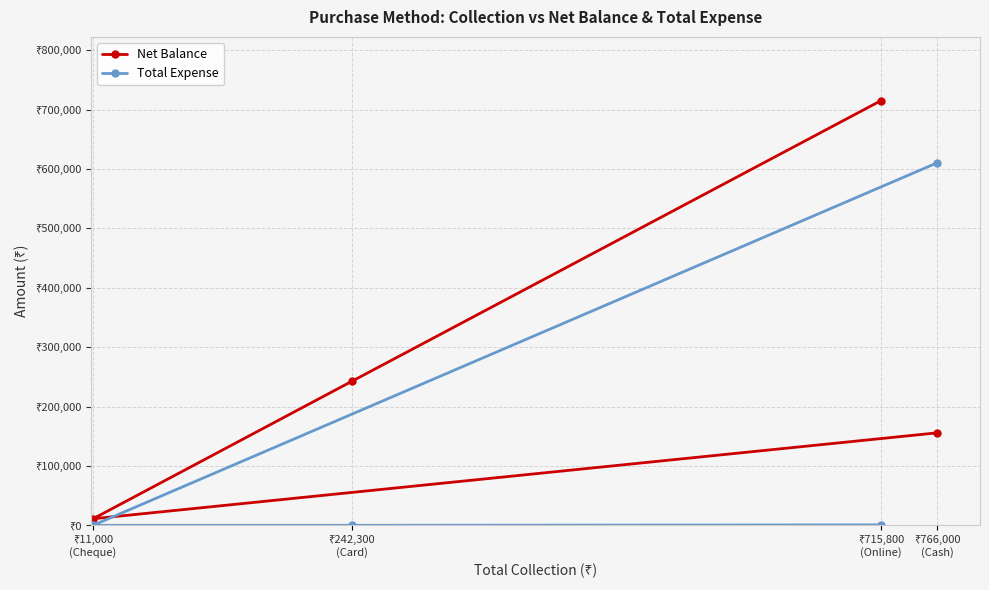

At which label is Total Expense closest to 305157?

₹715,800
(Online)